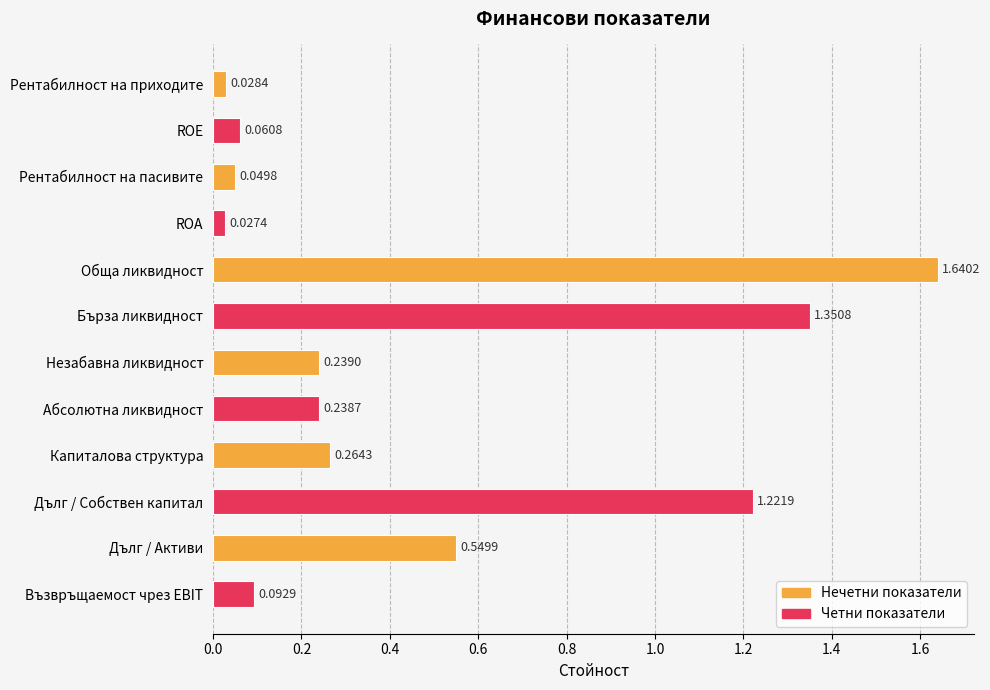

How many distinct data groups are displayed?

1